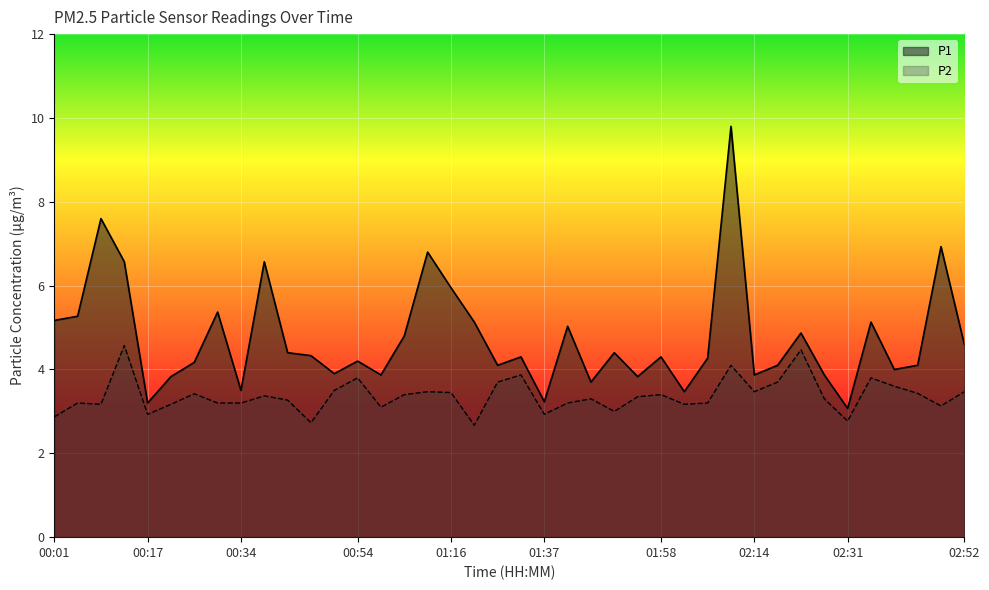

True or false: P1 has a value of 5.1 at 02:35.

True